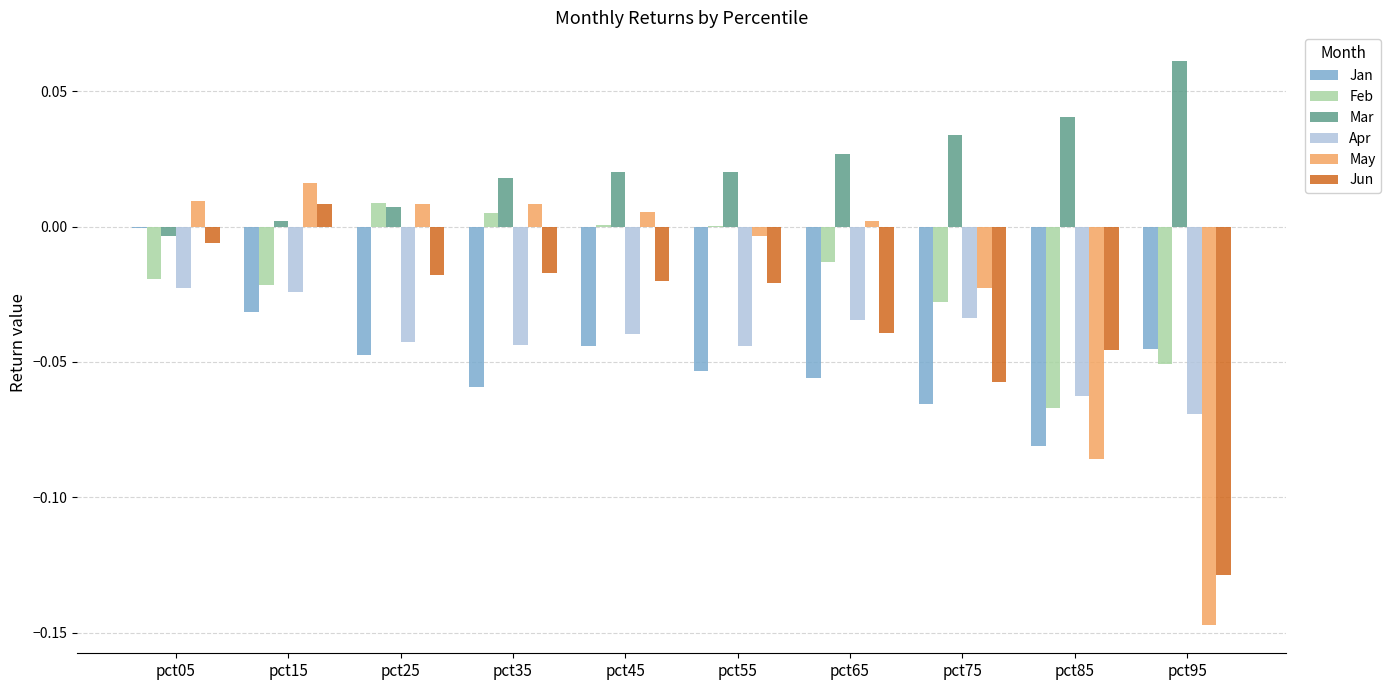

What is the sum of all Jan values?

-0.5